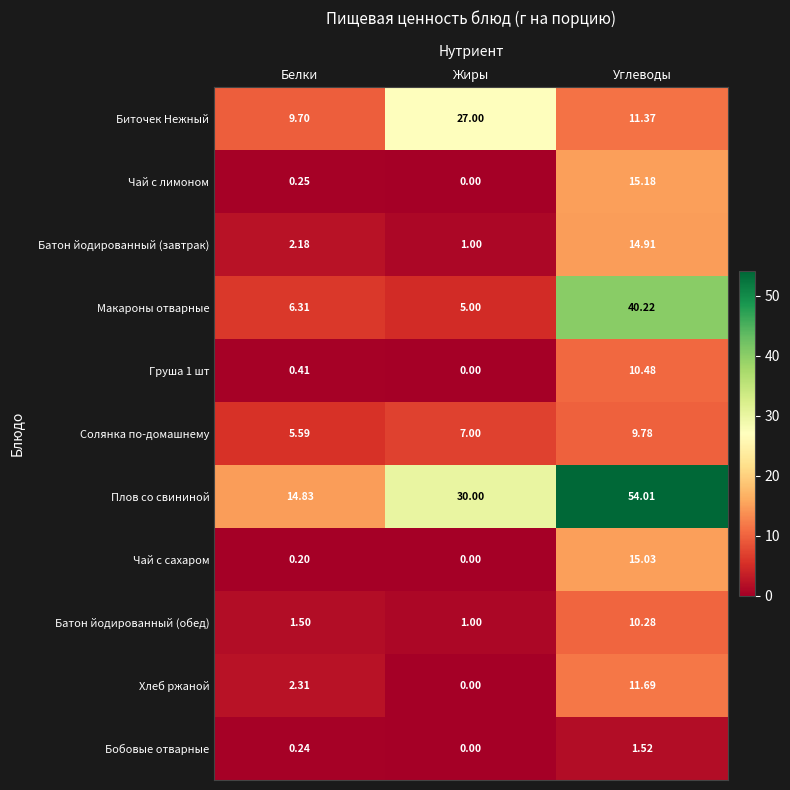

What is the difference between the highest and lowest values at Углеводы?

52.5